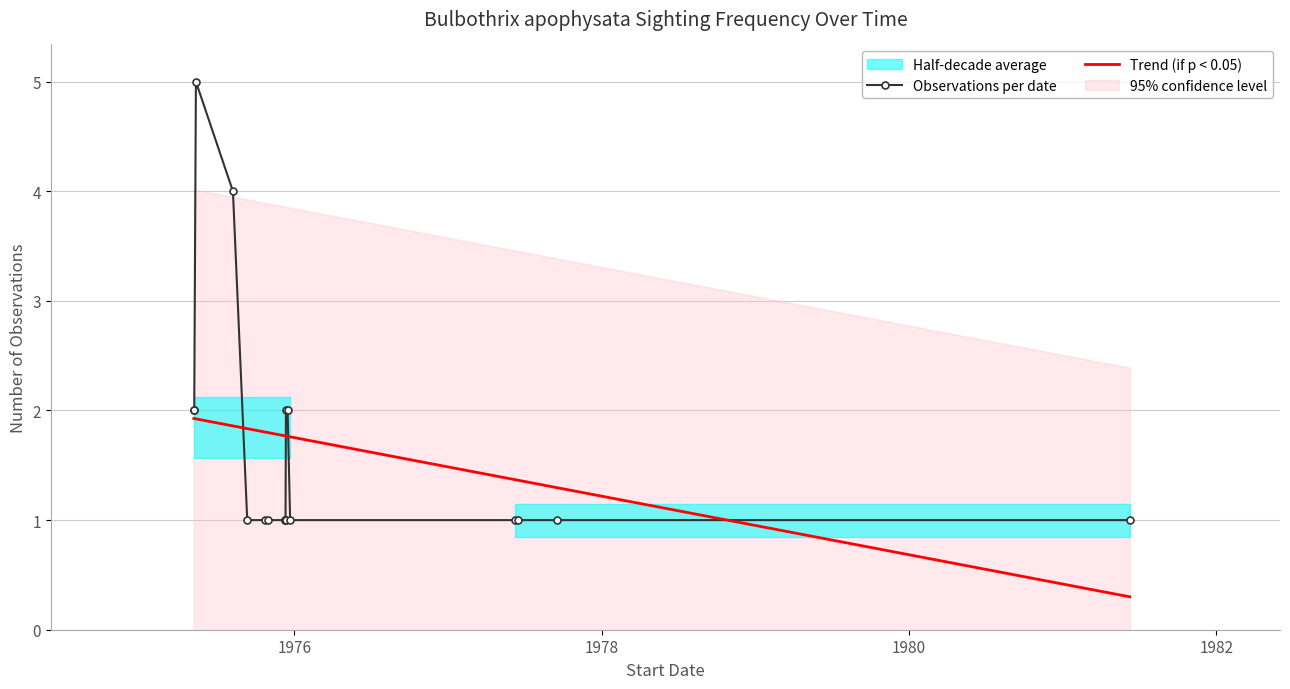

Rank the categories by value from lowest to highest.

1975-09-11, 1975-10-23, 1975-10-31, 1975-12-09, 1975-12-10, 1975-12-11, 1975-12-22, 1977-06-08, 1977-06-15, 1977-09-17, 1981-06-09, 1975-05-07, 1975-05-08, 1975-12-12, 1975-12-16, 1975-08-08, 1975-05-12